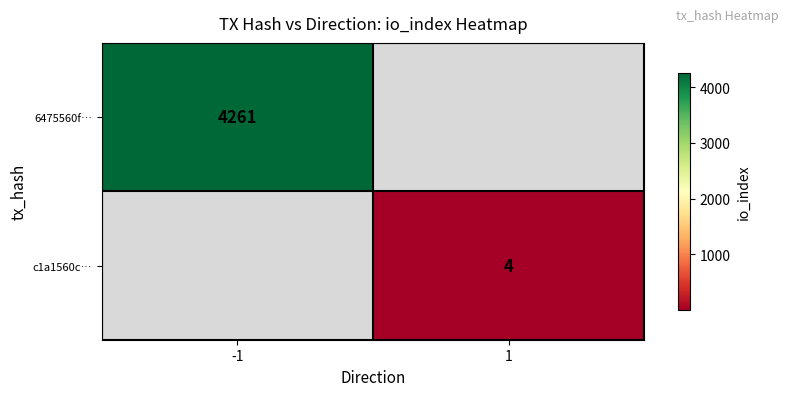

Count the number of categories in the chart.

2